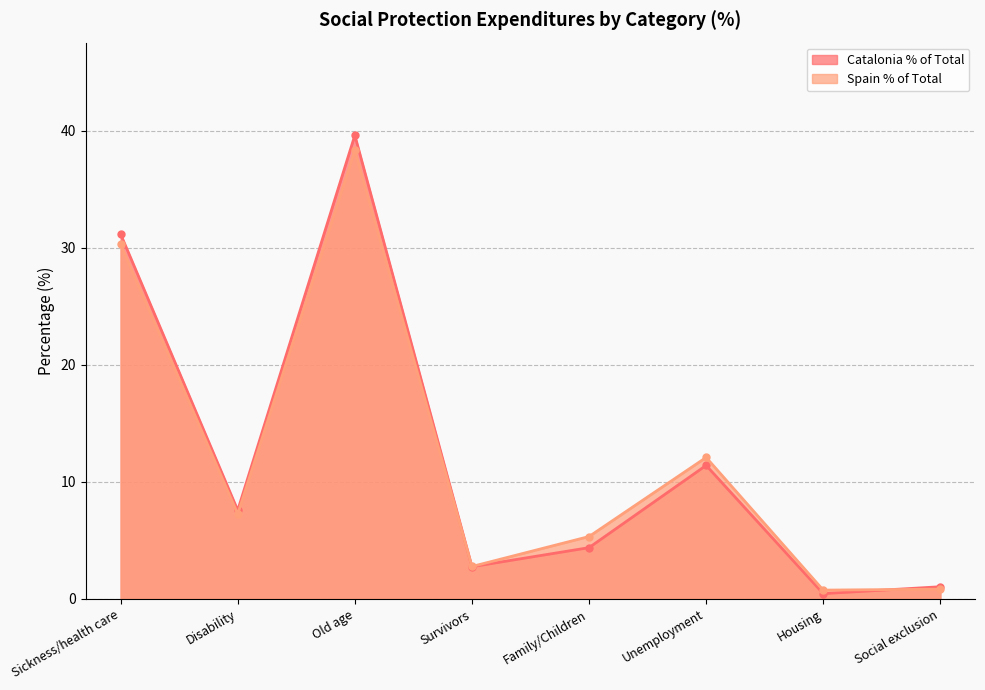

The Spain % of Total series shows 1.1 at Social exclusion. True or false?

False